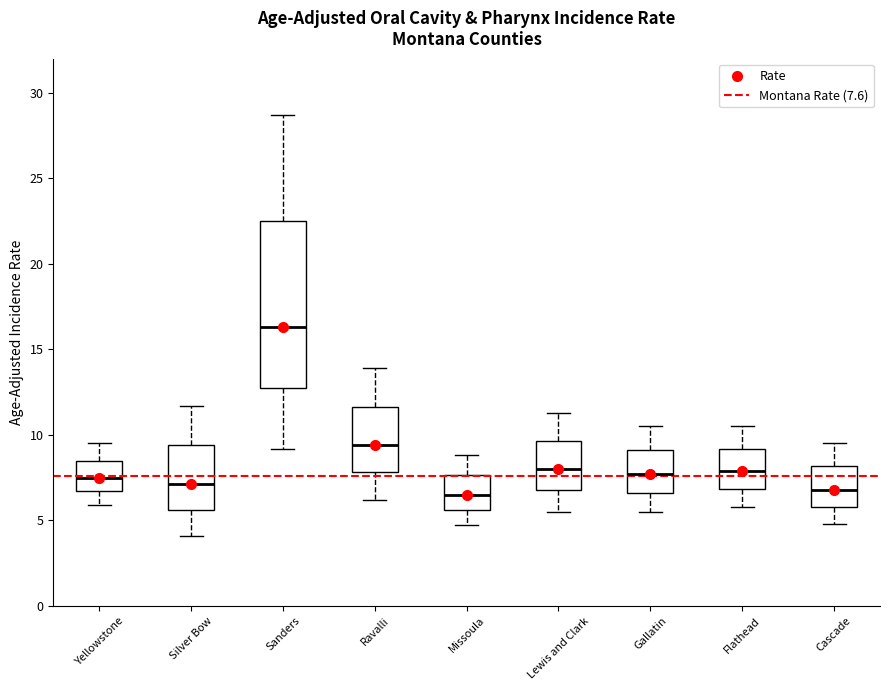

Which box is the tallest, from its lower edge to its upper edge?

Sanders